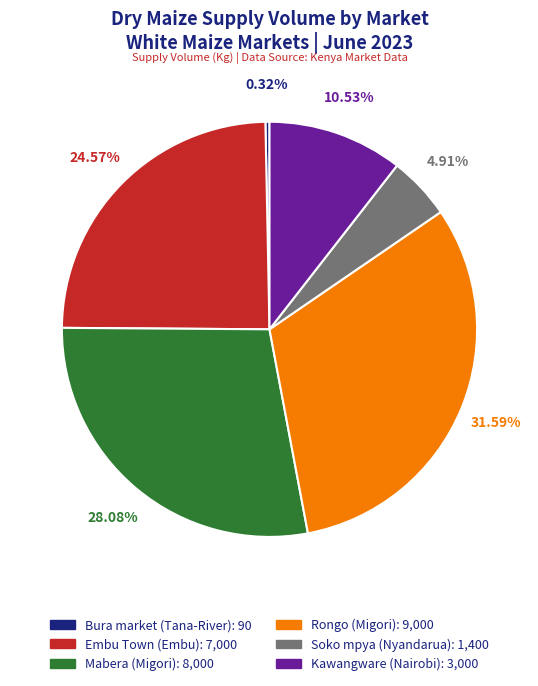

What is the smallest slice in the pie chart?

Bura market